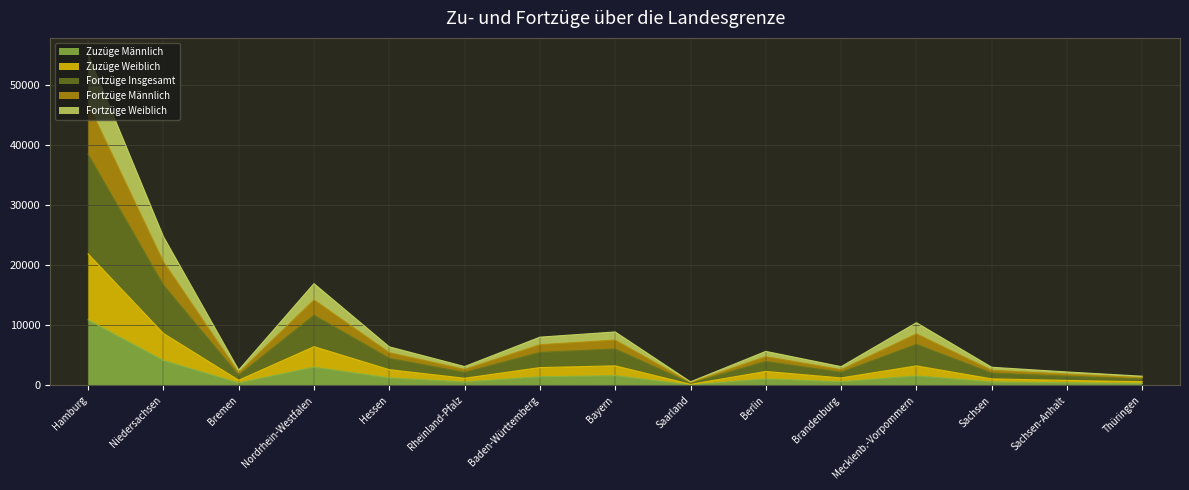

What is the maximum value for Zuzüge Männlich?

10889